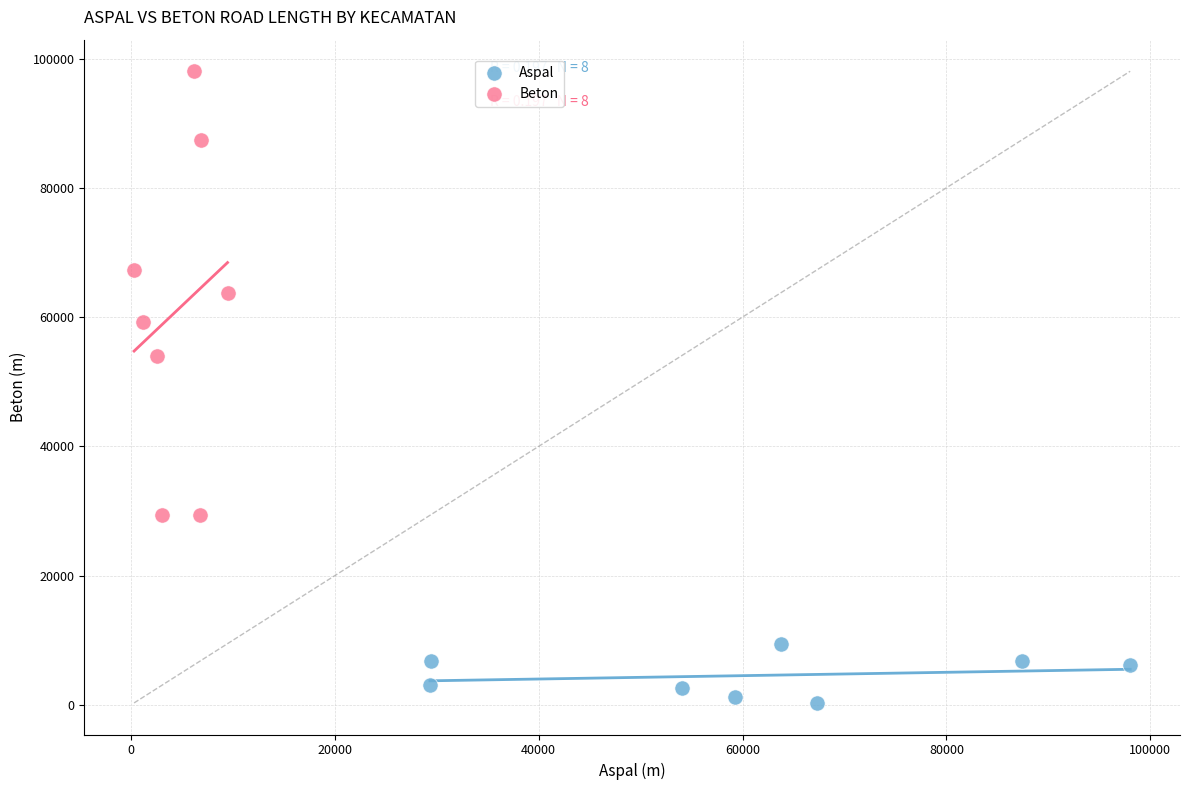

Which series has the largest Y range (max minus min)?

Beton